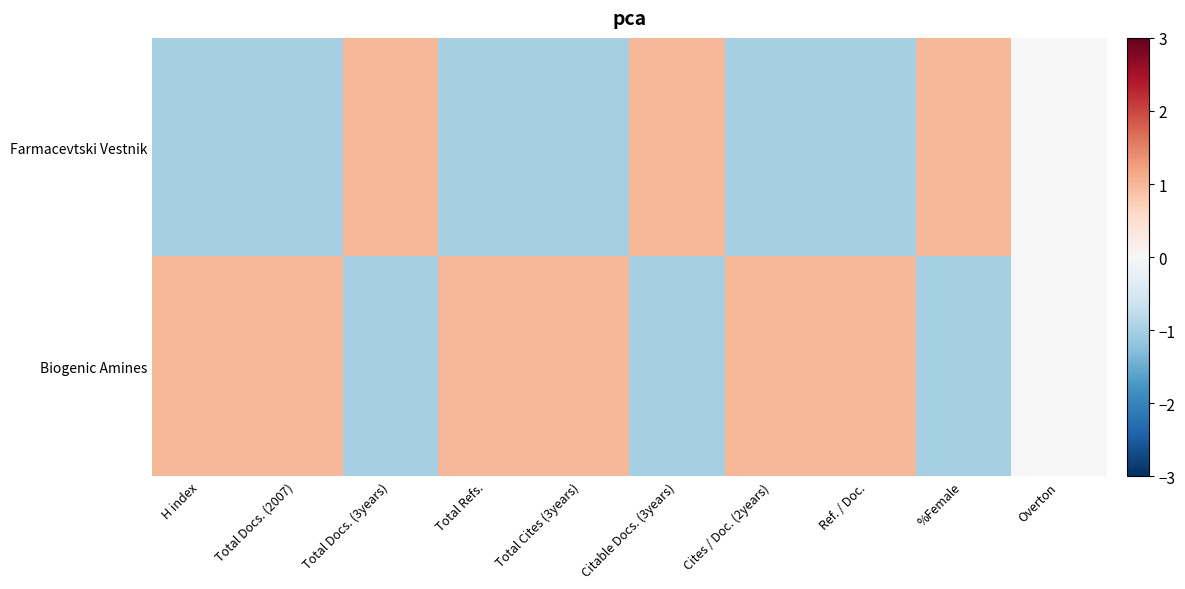

Reading left to right, list all the values displayed in this chart.

Farmacevtski Vestnik: H index=-1.0	Total Docs. (2007)=-1.0	Total Docs. (3years)=1.0	Total Refs.=-1.0	Total Cites (3years)=-1.0	Citable Docs. (3years)=1.0	Cites / Doc. (2years)=-1.0	Ref. / Doc.=-1.0	%Female=1.0	Overton=0.0
Biogenic Amines: H index=1.0	Total Docs. (2007)=1.0	Total Docs. (3years)=-1.0	Total Refs.=1.0	Total Cites (3years)=1.0	Citable Docs. (3years)=-1.0	Cites / Doc. (2years)=1.0	Ref. / Doc.=1.0	%Female=-1.0	Overton=0.0